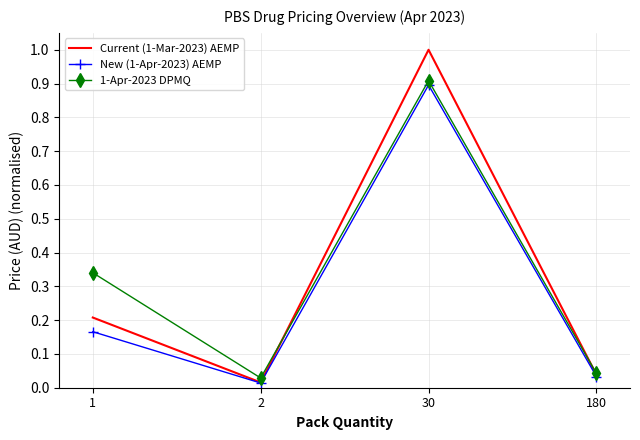

Which series changed the most between 1 and 180?

1-Apr-2023 DPMQ